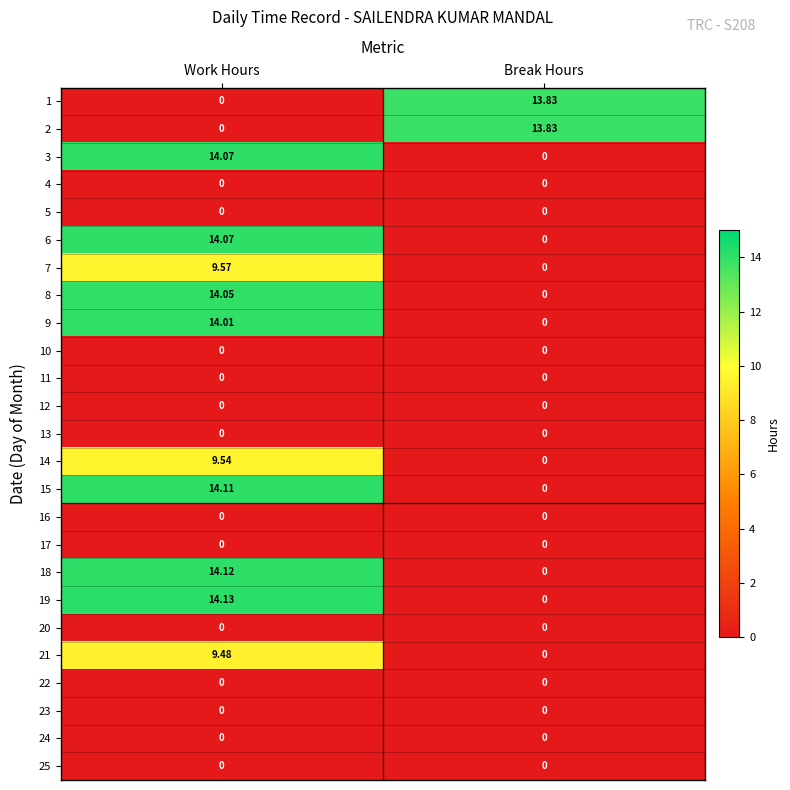

List the labels in order of 2 value, largest first.

Break Hours, Work Hours